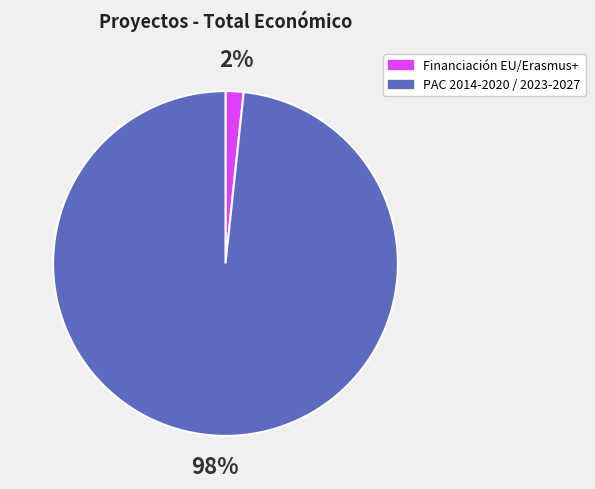

How many slices are in this pie chart?

2